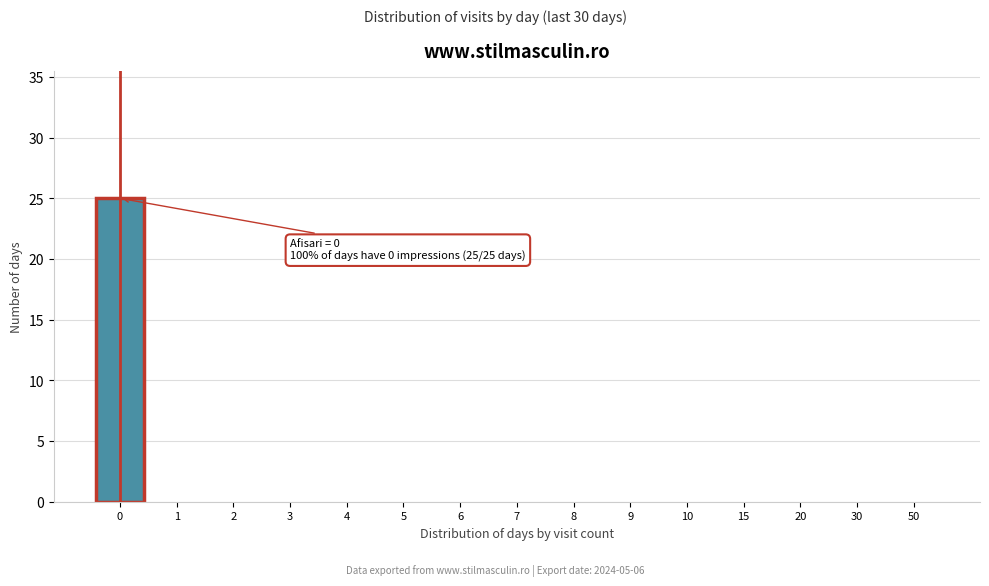

Reading left to right, transcribe all the data shown in this chart.

0=25	1=0	2=0	3=0	4=0	5=0	6=0	7=0	8=0	9=0	10=0	15=0	20=0	30=0	50=0